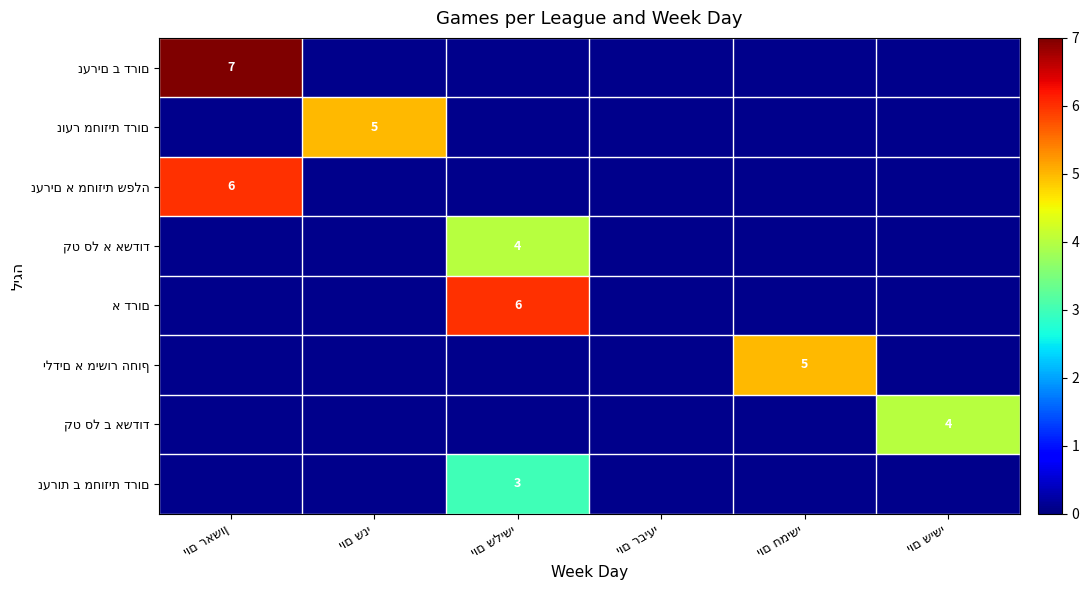

Between יום ראשון and יום שלישי, which is larger?

יום ראשון